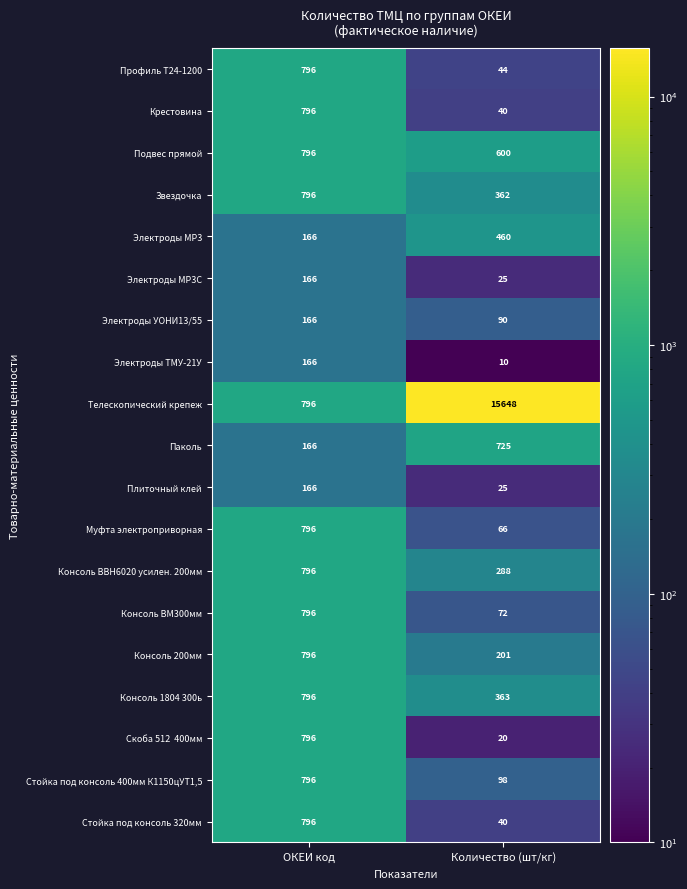

What is the average value of the Электроды МР3 series?

313